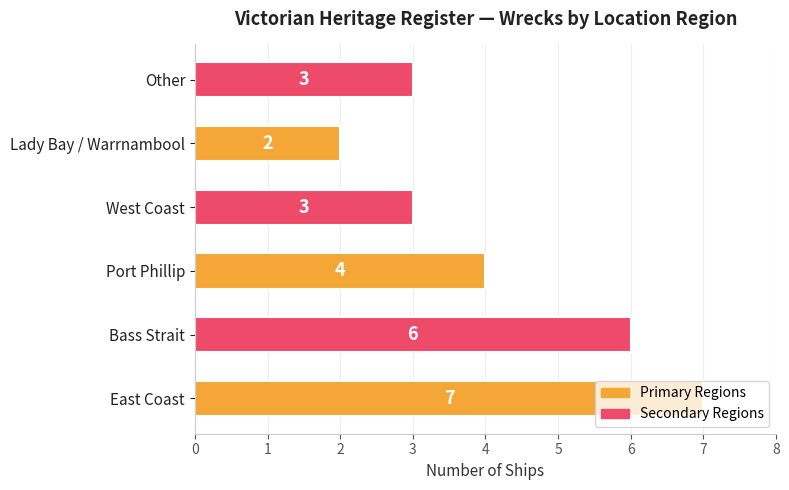

What is the sum of all values?

25